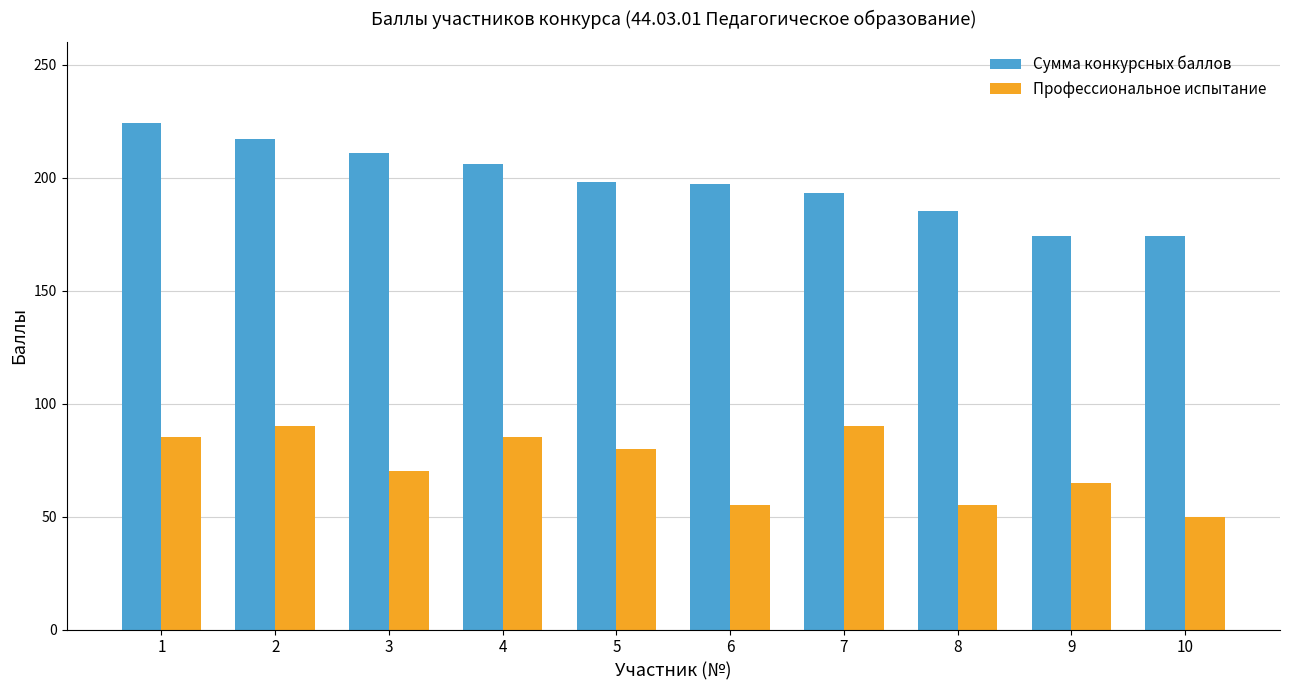

Where is Профессиональное испытание nearest to the value 70?

3